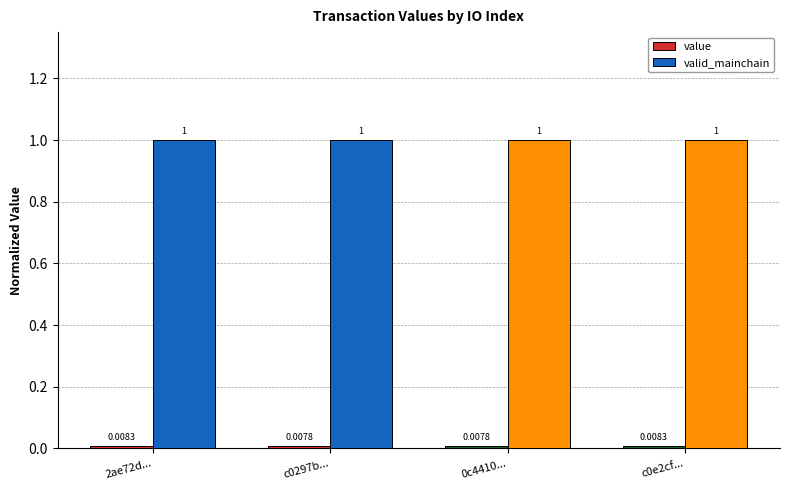

Which series has the largest total across all categories?

valid_mainchain